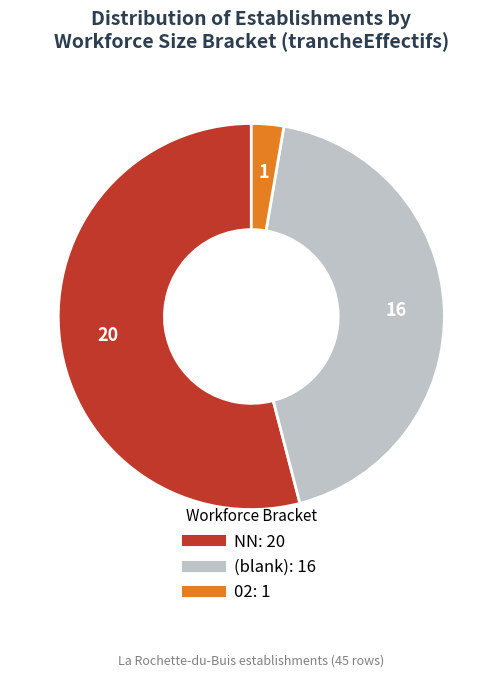

How many segments does this pie chart have?

3